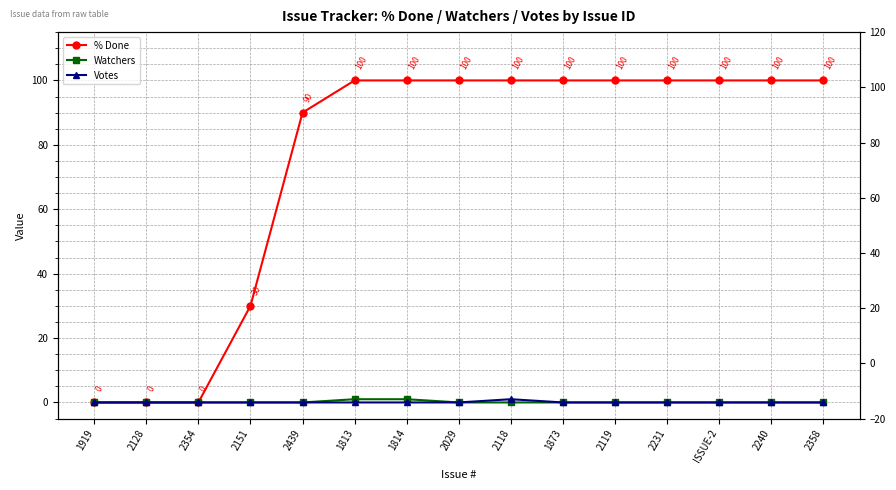

Between 2151 and 2231, which series saw the biggest shift?

% Done